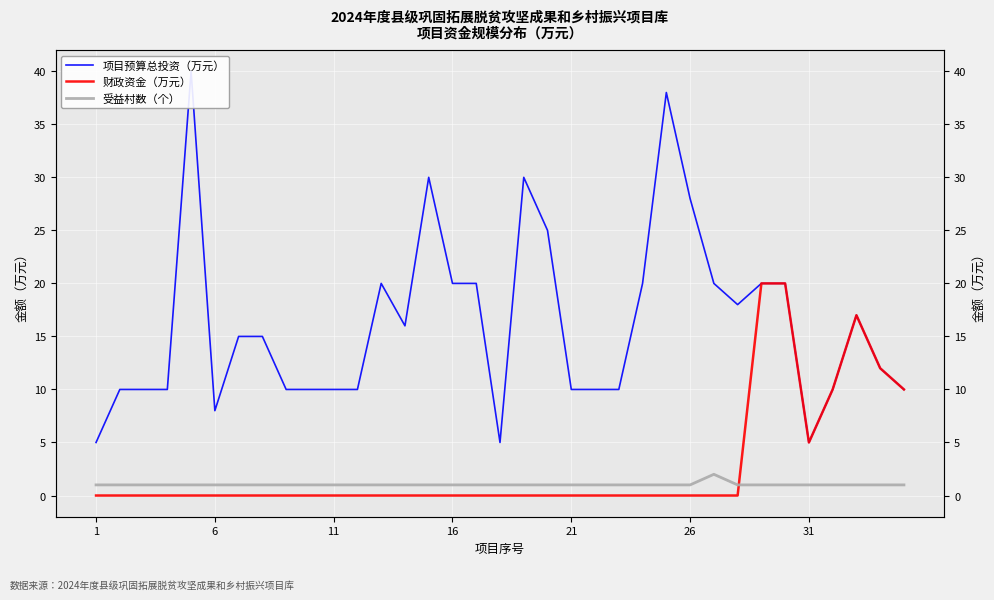

Which series has the largest range (max minus min)?

项目预算总投资（万元）